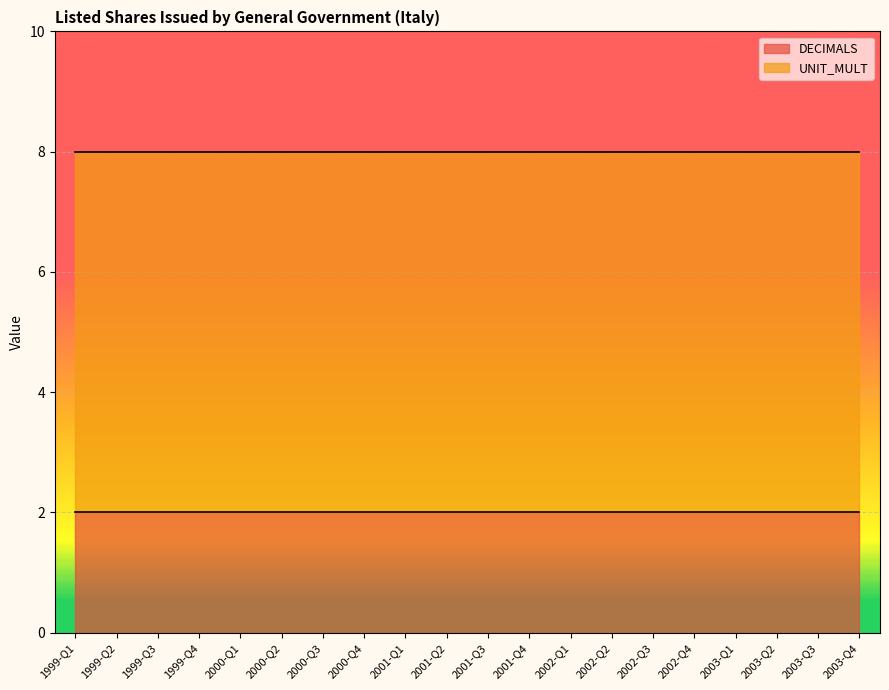

What is the sum of the DECIMALS values at 1999-Q2 and 2001-Q2?

4